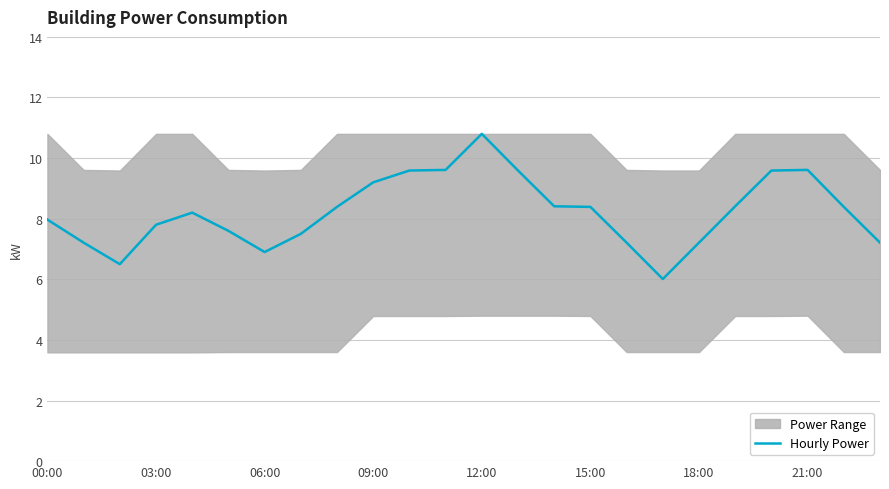

Reading right to left, extract all data points from this chart.

7.2	8.4	9.6	9.6	8.4	7.2	6.0	7.2	8.4	8.4	9.6	10.8	9.6	9.6	9.2	8.4	7.5	6.9	7.6	8.2	7.8	6.5	7.2	8.0